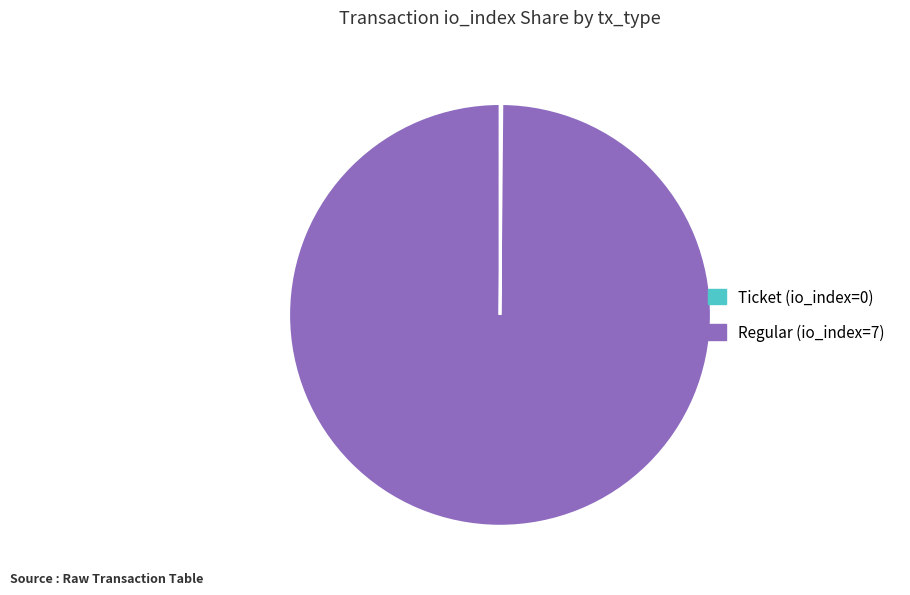

Does Regular (io_index=7) represent more than half of the total?

Yes